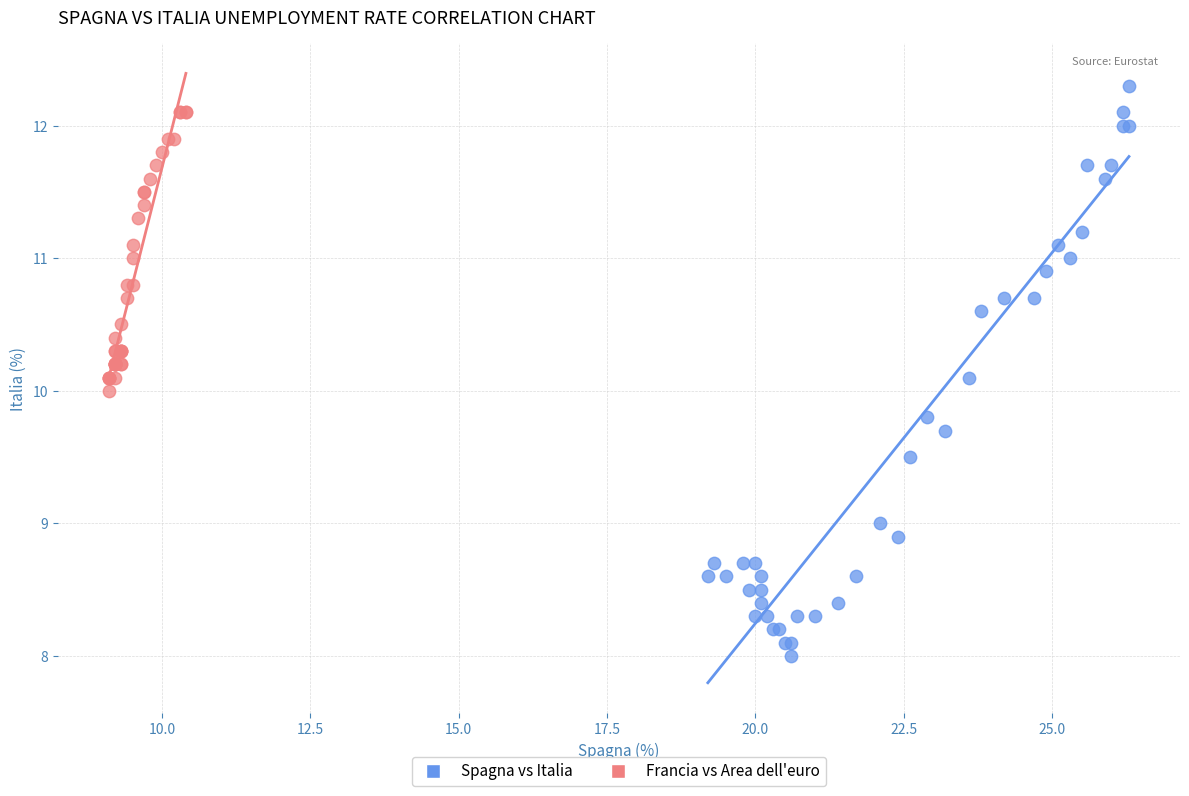

Which series has the widest spread of Y values?

Spagna vs Italia